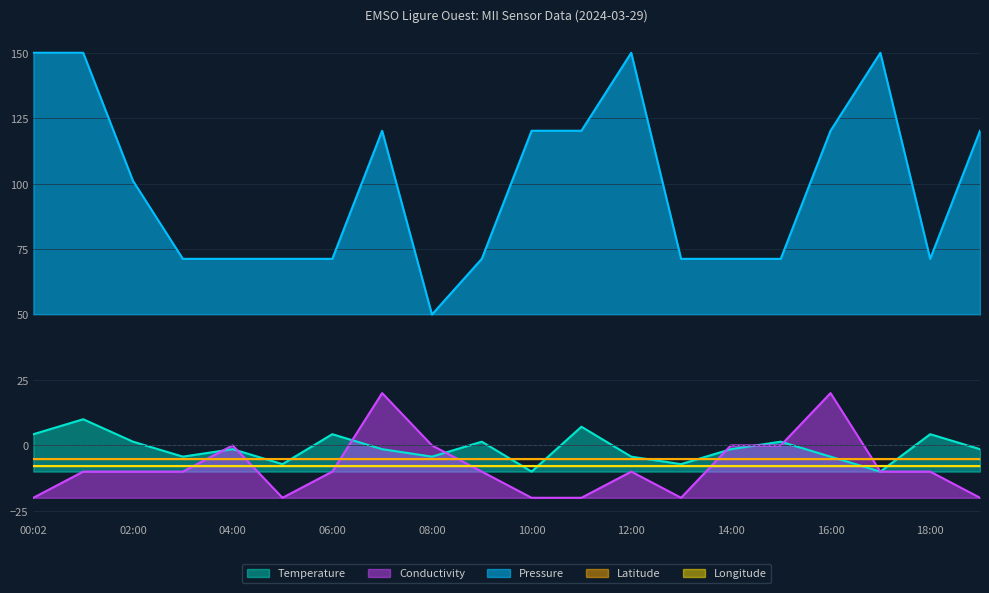

What is the sum of the Pressure values at 16:00 and 09:00?

191.5